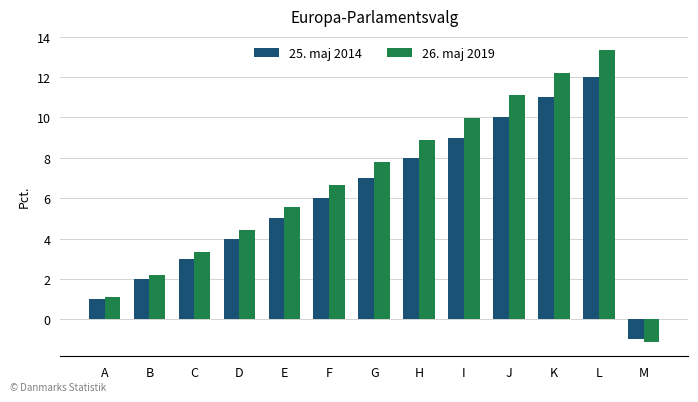

What is the difference between the highest and lowest values at I?

1.0